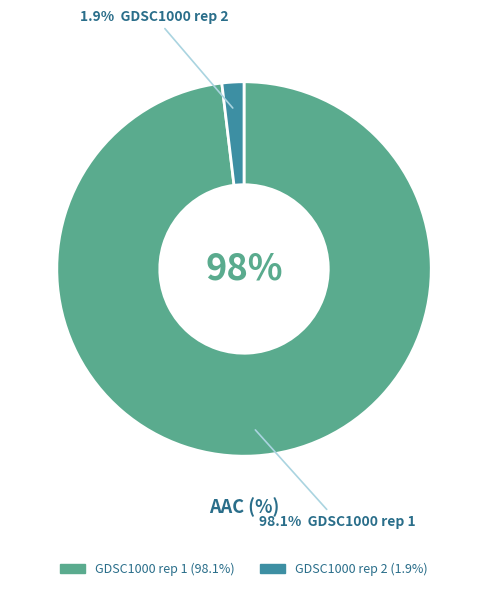

True or false: GDSC1000 rep 1 accounts for 87% of the total.

False